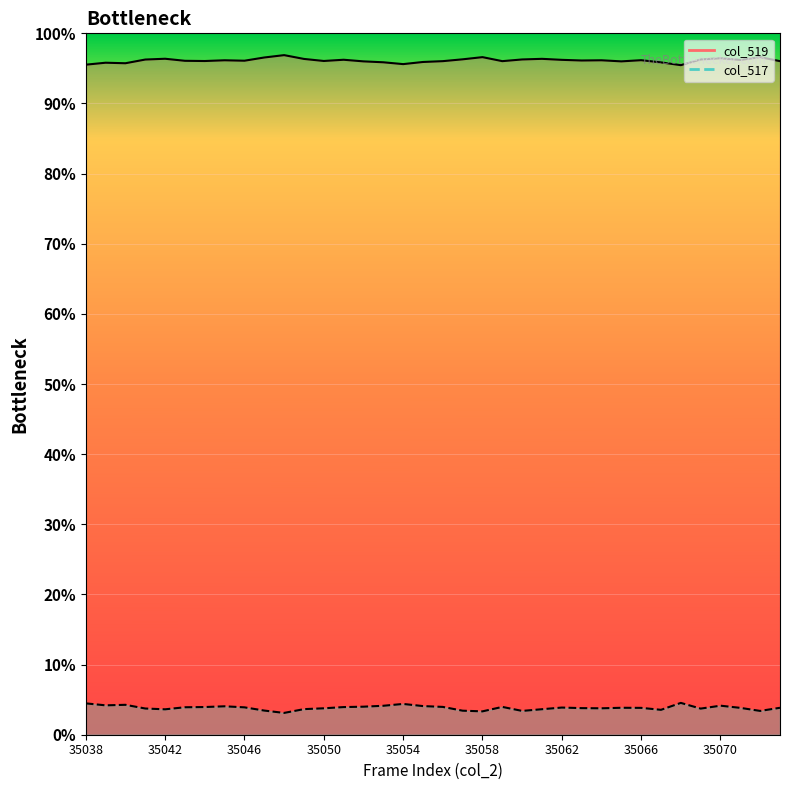

Reading left to right, list all the values displayed in this chart.

col_519: 1.0	1.0	1.0	1.0	1.0	1.0	1.0	1.0	1.0	1.0	1.0	1.0	1.0	1.0	1.0	1.0	1.0	1.0	1.0	1.0	1.0	1.0	1.0	1.0	1.0	1.0	1.0	1.0	1.0	1.0	1.0	1.0	1.0	1.0	1.0	1.0
col_517: 0.0	0.0	0.0	0.0	0.0	0.0	0.0	0.0	0.0	0.0	0.0	0.0	0.0	0.0	0.0	0.0	0.0	0.0	0.0	0.0	0.0	0.0	0.0	0.0	0.0	0.0	0.0	0.0	0.0	0.0	0.0	0.0	0.0	0.0	0.0	0.0